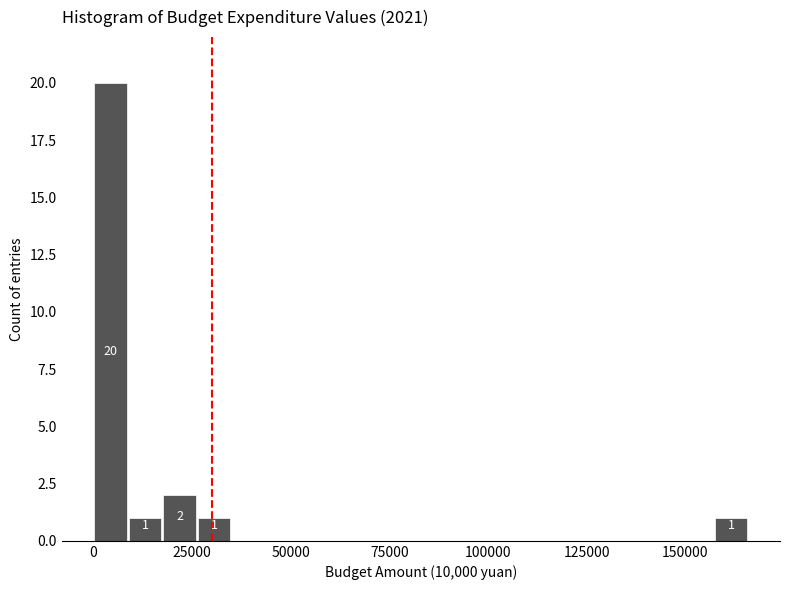

Around what value on the x-axis is the tallest bar? Give the approximate position of its centre, as read against the axis.

5000